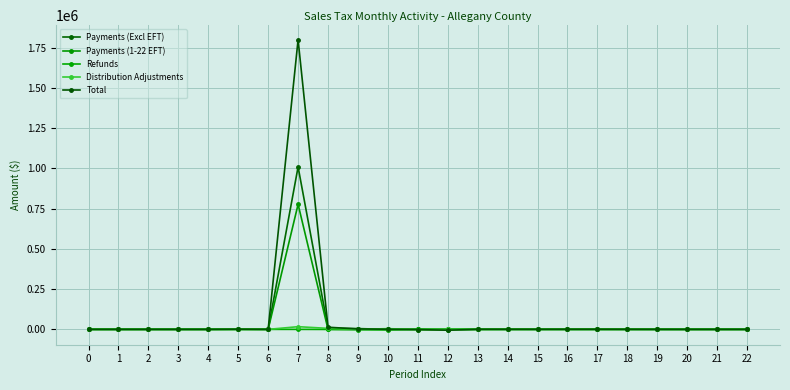

True or false: Payments (1-22 EFT) and Refunds cross at least once.

False